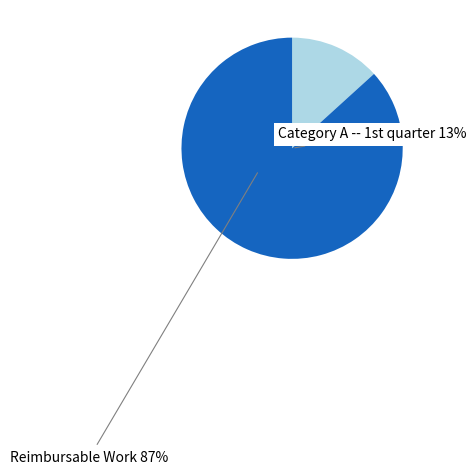

How many slices are in this pie chart?

2